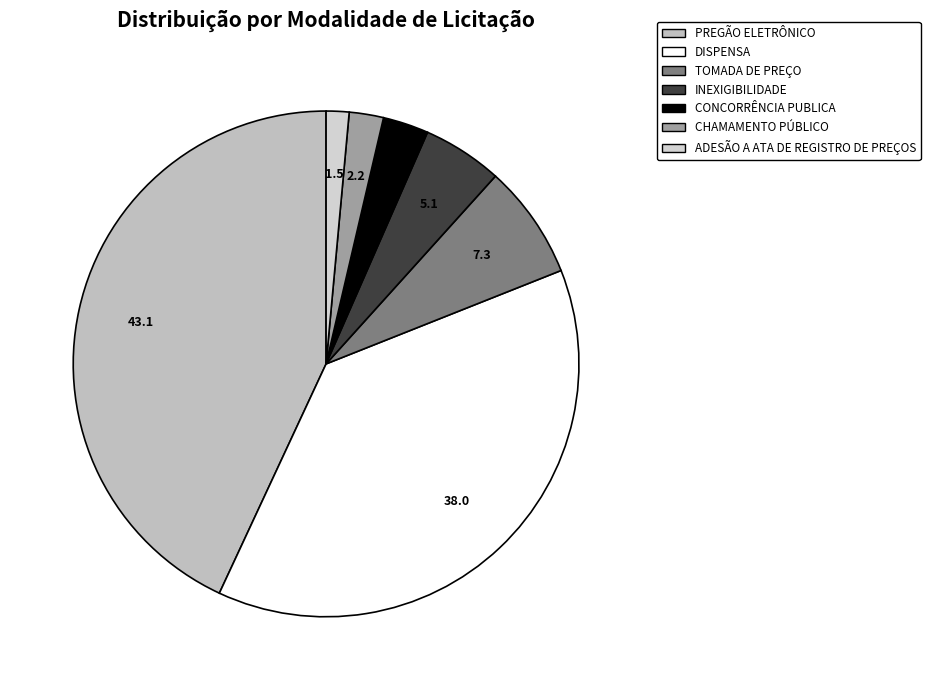

How many slices are in this pie chart?

7